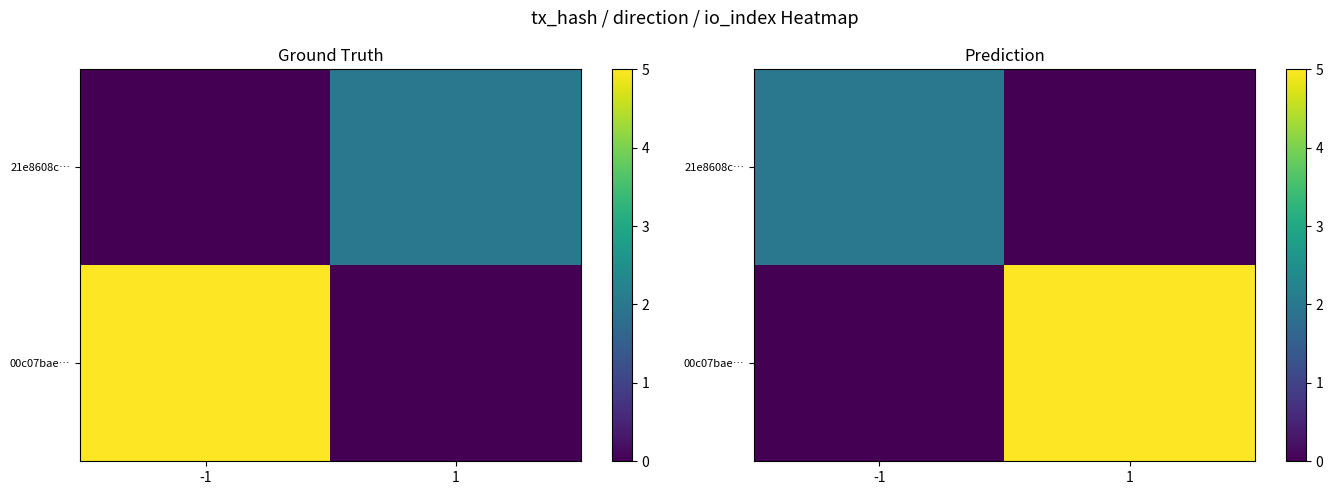

At how many categories does at least one series exceed 2?

1